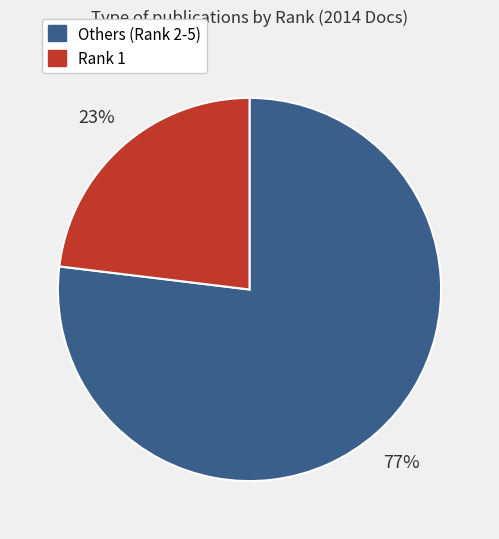

Do Others (Rank 2-5) and Rank 1 together represent more than half of the pie?

Yes